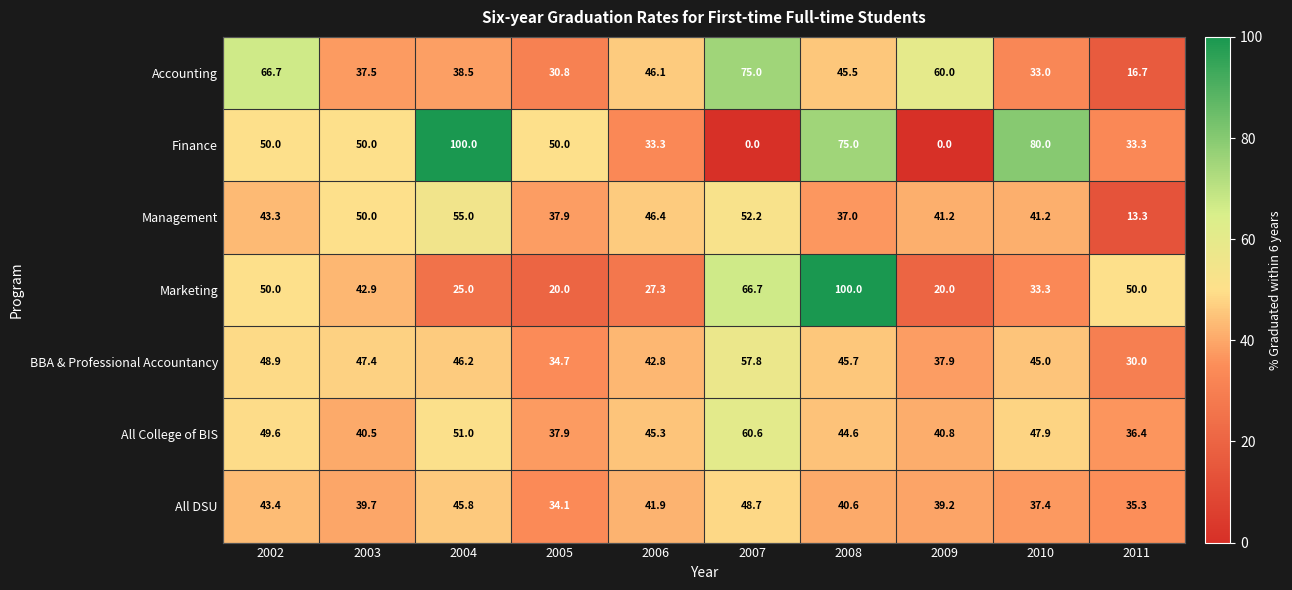

What is the difference between the maximum and second lowest values in the Marketing series?

80.0